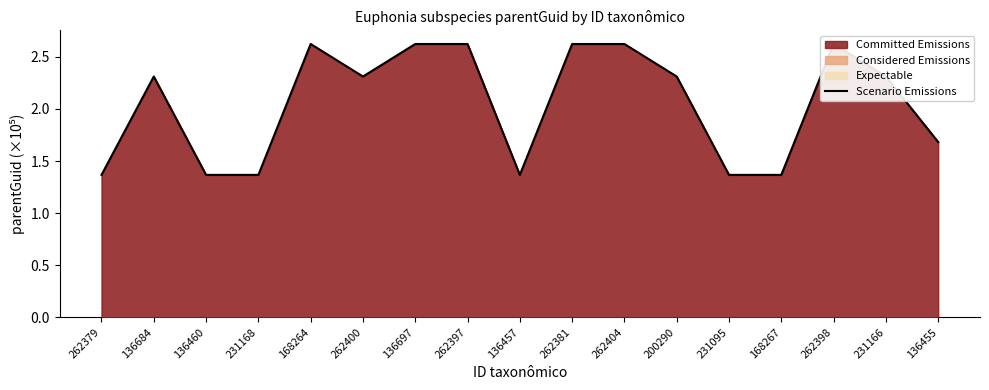

Reading left to right, list all the values displayed in this chart.

262379=1.4	136684=2.3	136460=1.4	231168=1.4	168264=2.6	262400=2.3	136697=2.6	262397=2.6	136457=1.4	262381=2.6	262404=2.6	200290=2.3	231095=1.4	168267=1.4	262398=2.6	231166=2.3	136455=1.7